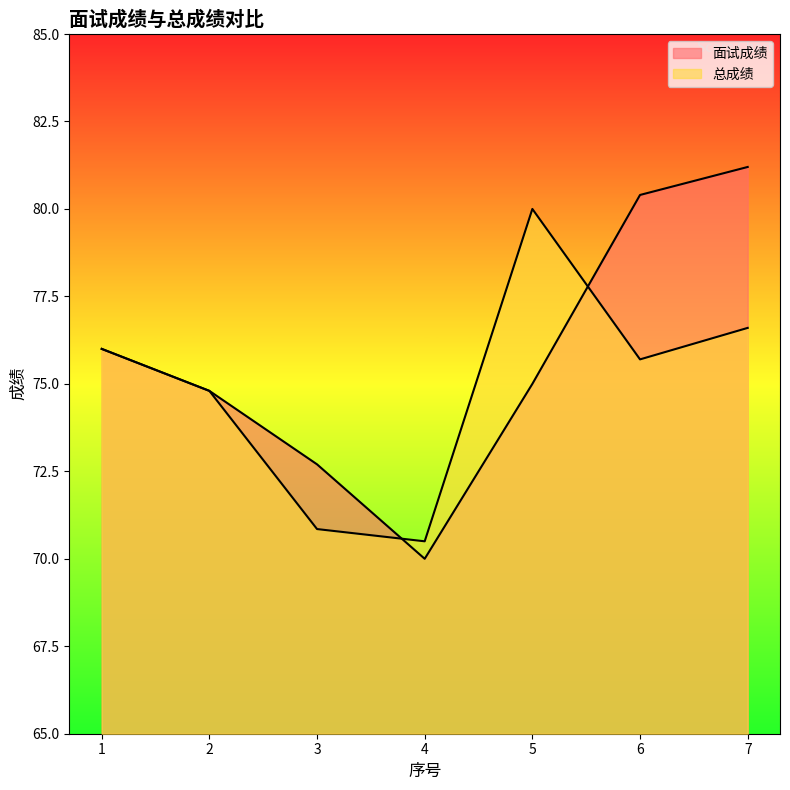

What is the total value across all series at 1?

152.0